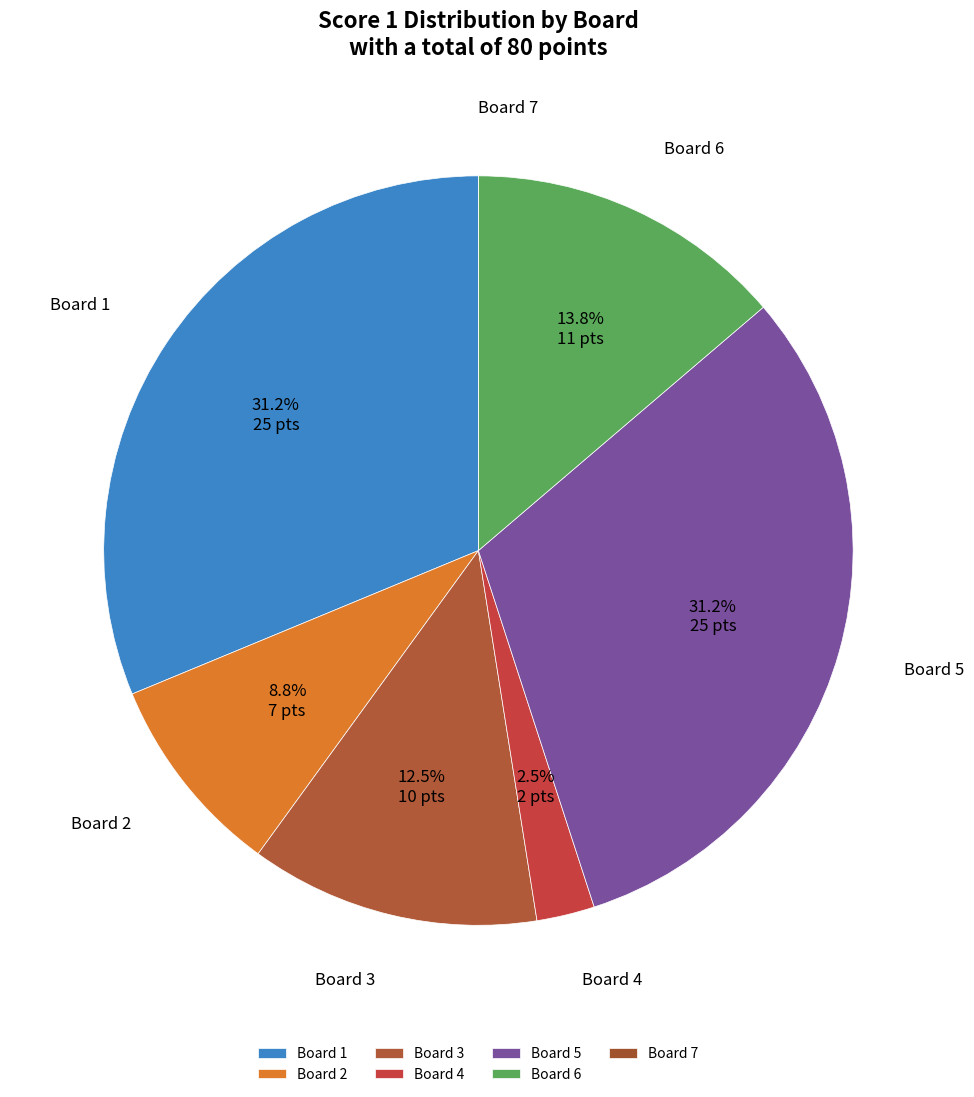

To the nearest percent, what is the difference between the largest and smallest slice percentages?

31%